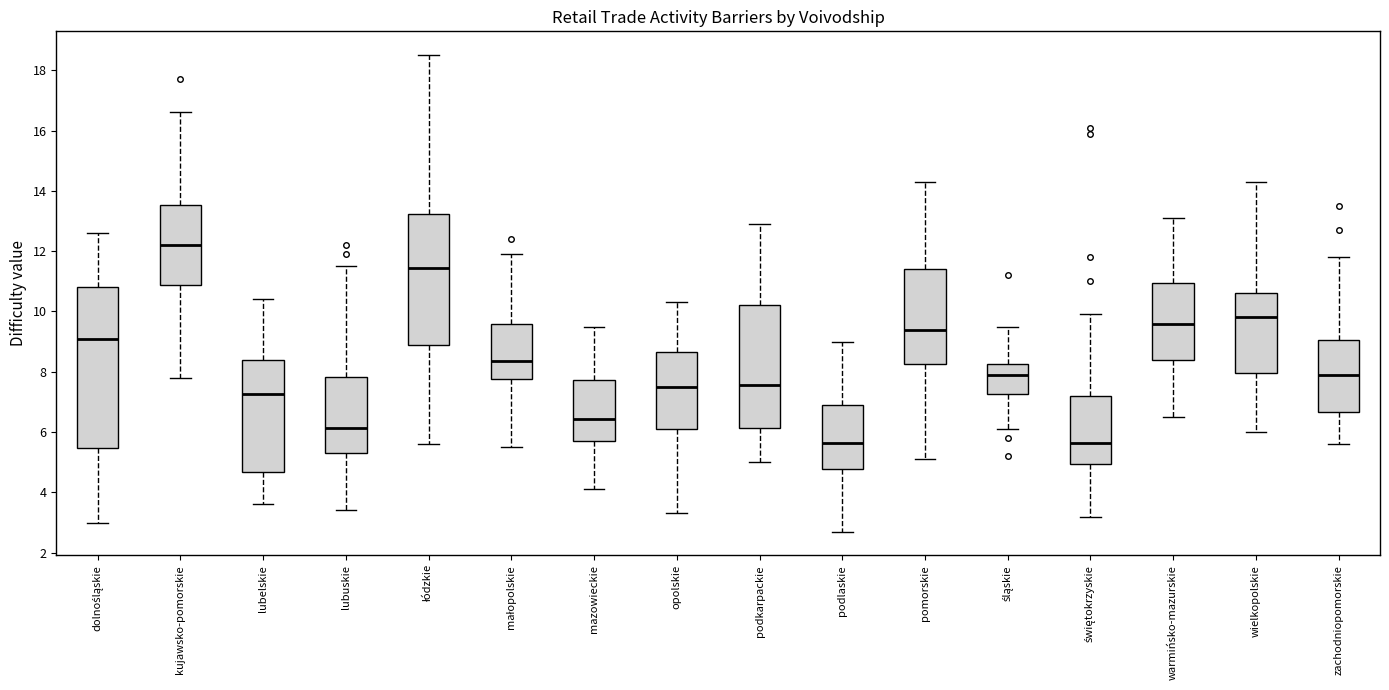

Which box has the highest median line?

kujawsko-pomorskie